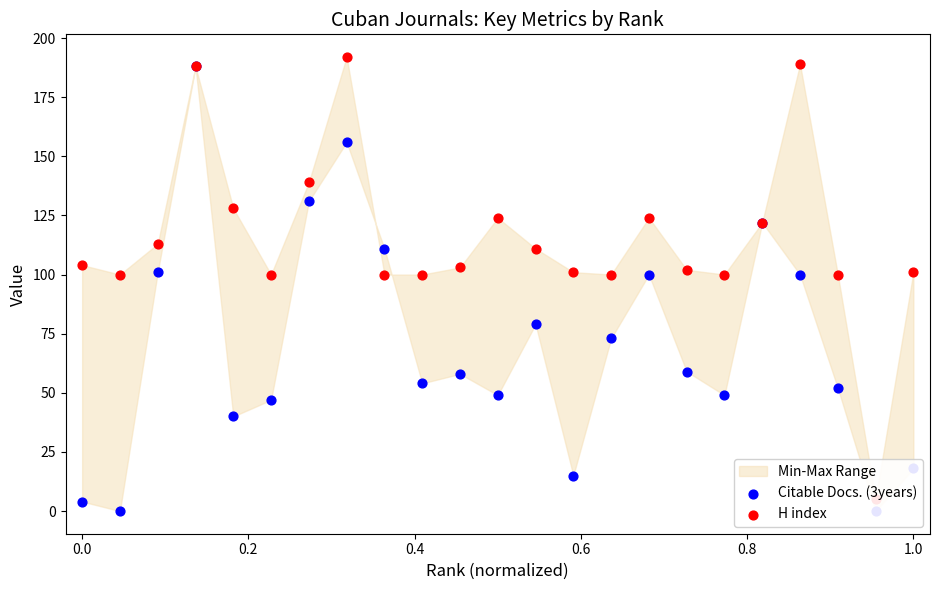

Which series contains the highest Y value?

H index